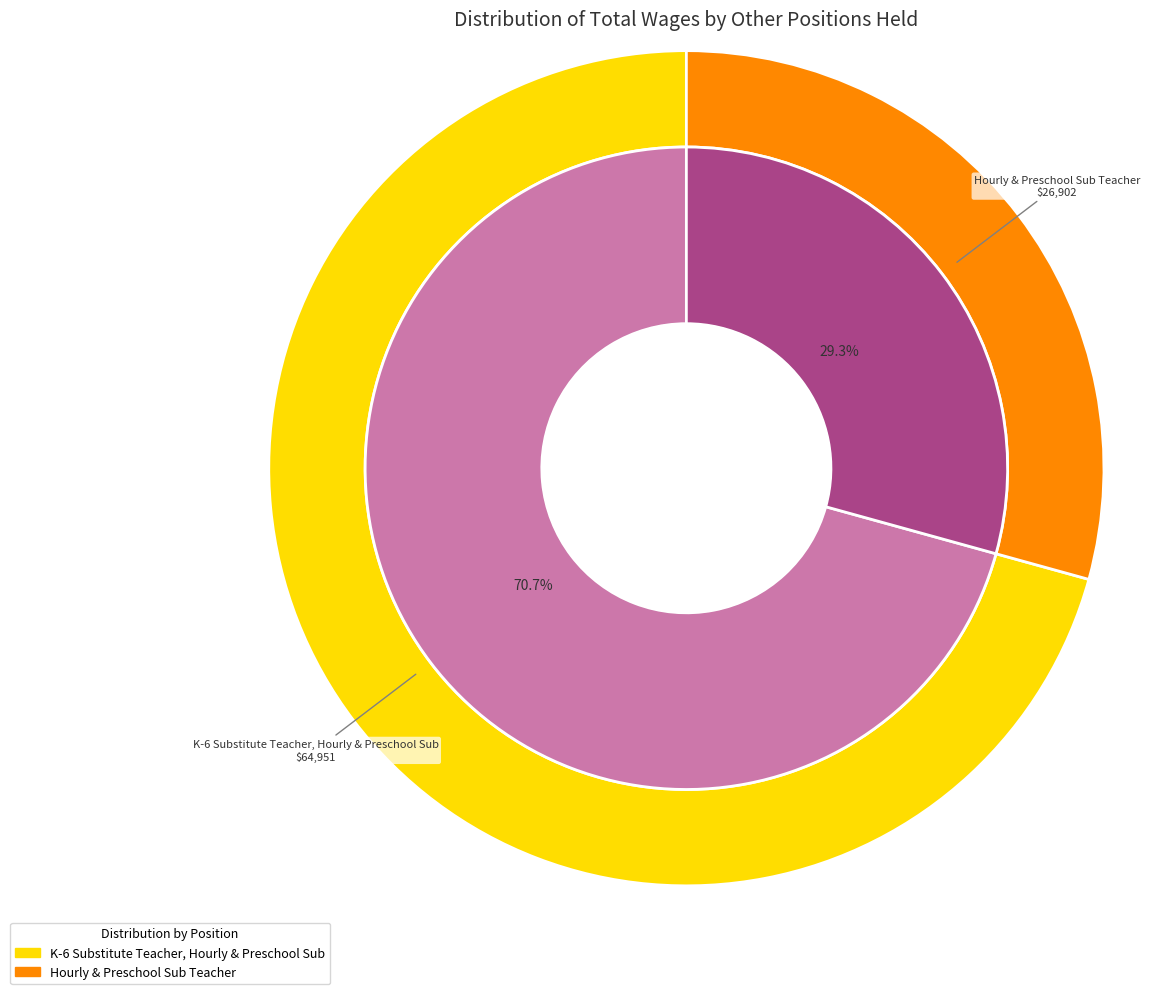

To the nearest percent, what is the average slice percentage?

50%